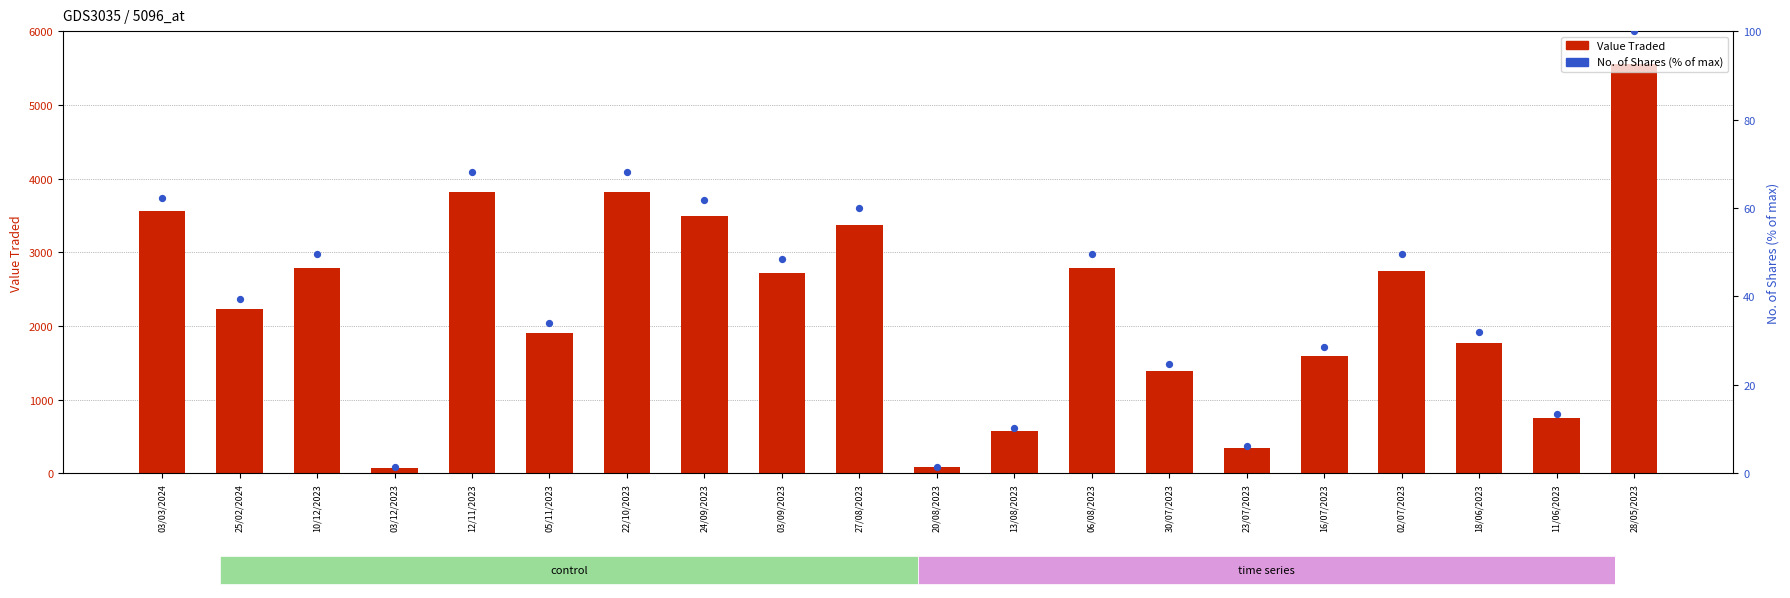

Which series has the largest total across all categories?

Value Traded